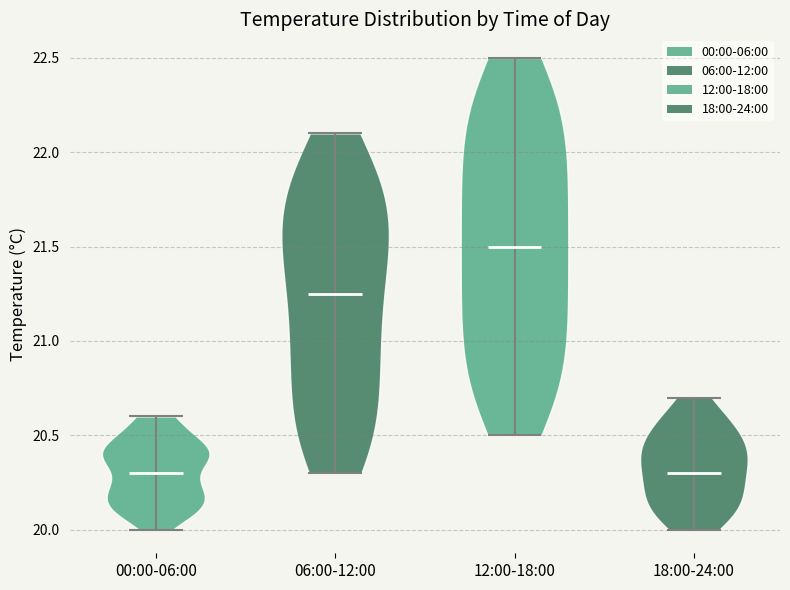

Reading left to right, read every violin against the y-axis: where its median line is, and the lowest and highest points it reaches. The values are not printed on the chart, so give them approximately, as read against the axis.

00:00-06:00: median line 20.30, lowest point 20.00, highest point 20.60
06:00-12:00: median line 21.25, lowest point 20.30, highest point 22.10
12:00-18:00: median line 21.50, lowest point 20.50, highest point 22.50
18:00-24:00: median line 20.30, lowest point 20.00, highest point 20.70